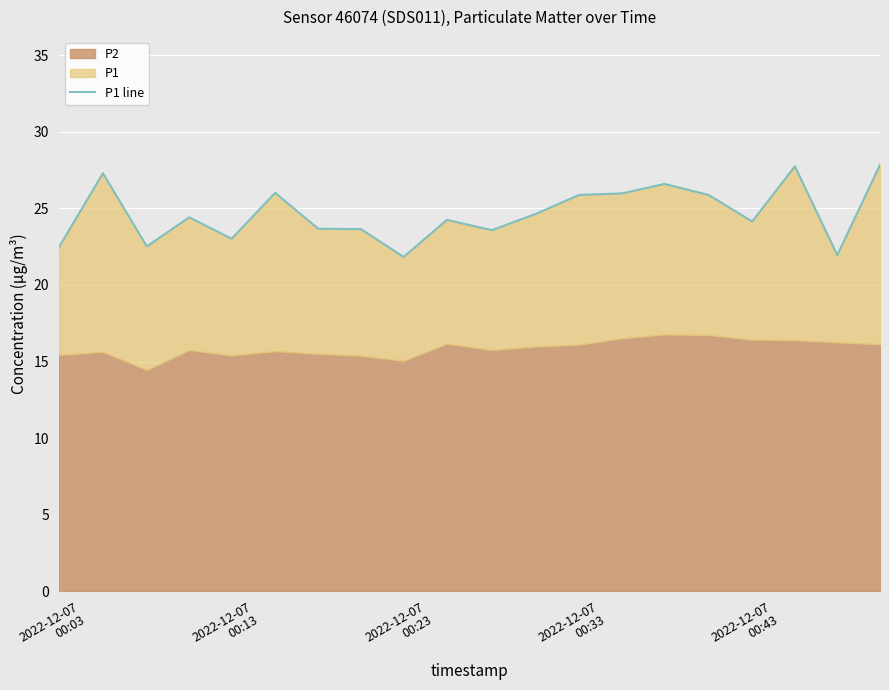

Reading right to left, extract all data points from this chart.

27.9	21.9	27.8	24.1	25.9	26.6	26.0	25.9	24.6	23.6	24.2	21.8	23.6	23.7	26.0	23.0	24.4	22.5	27.3	22.4